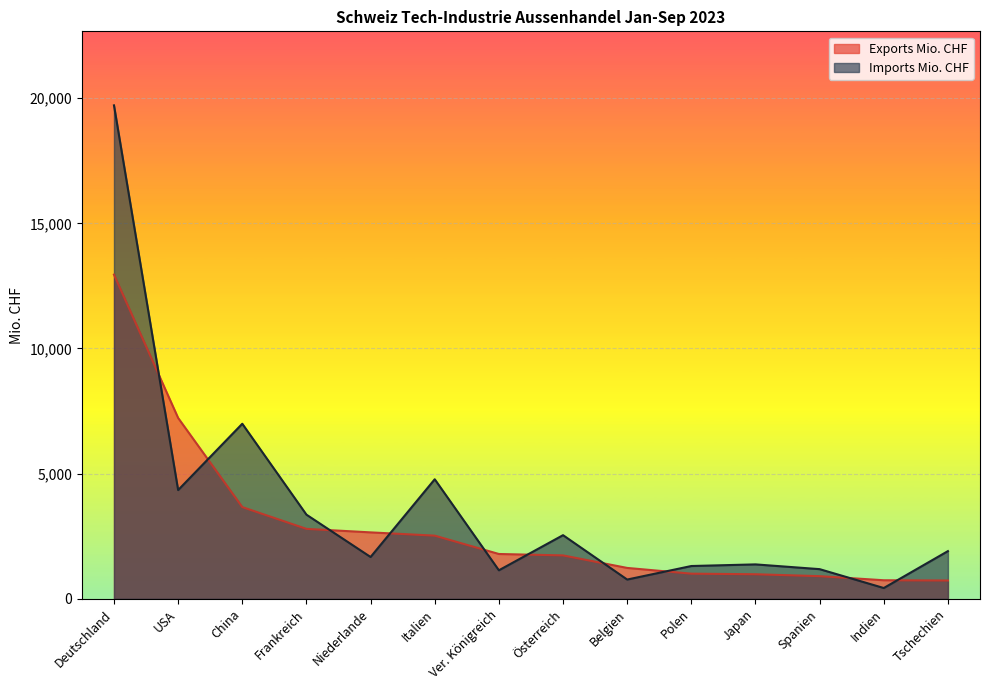

Reading left to right, extract all data points from this chart.

Exports Mio. CHF: 12951.2	7225.7	3666.0	2795.7	2655.2	2525.0	1791.9	1735.8	1235.6	1006.4	983.1	906.7	743.2	733.6
Imports Mio. CHF: 19711.5	4345.4	6994.5	3363.8	1671.8	4777.0	1140.9	2544.0	771.3	1311.7	1376.7	1186.9	432.9	1907.0